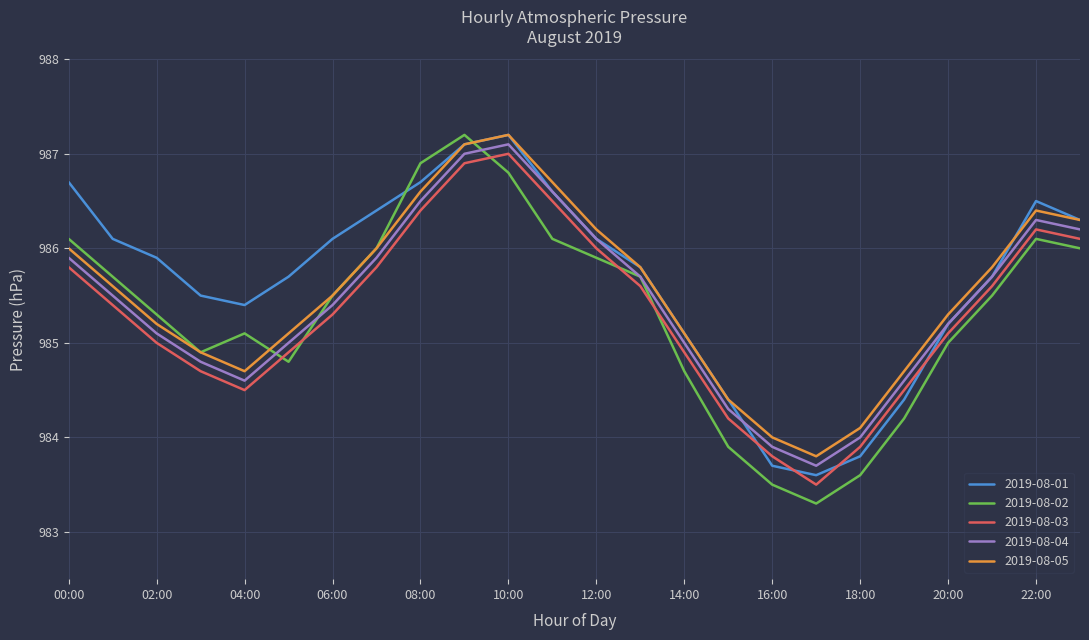

What is the difference between the second highest and second lowest values in the 2019-08-04 series?

3.1